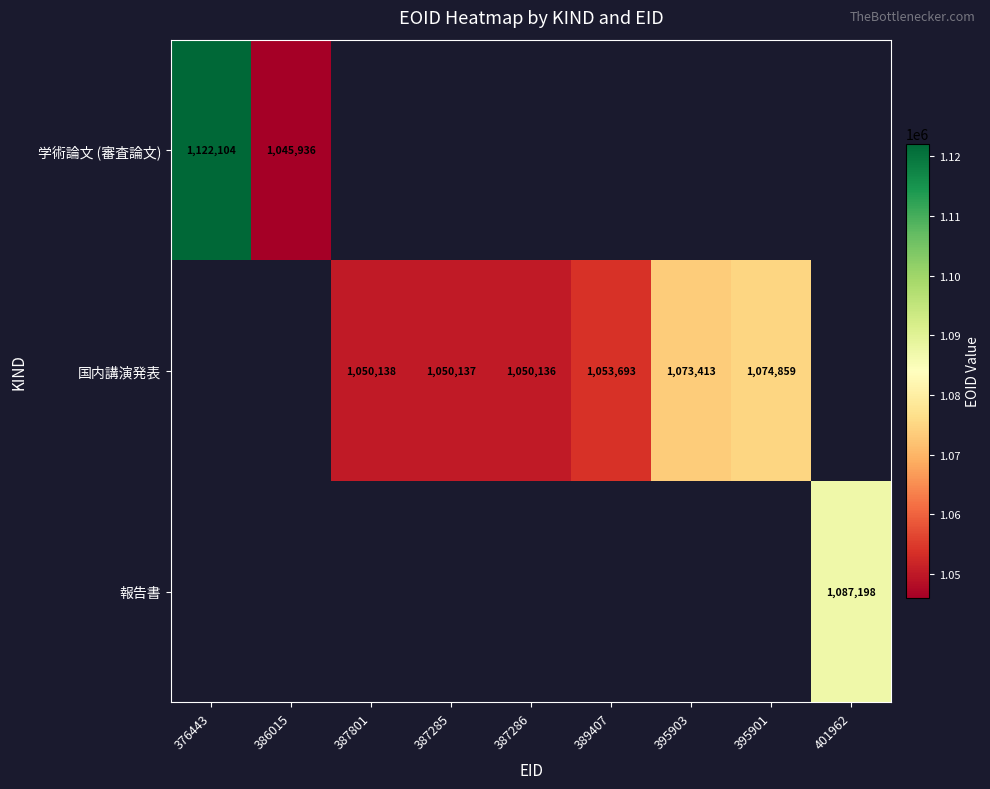

Is it true that 国内講演発表 equals 1050138 at 387801?

True